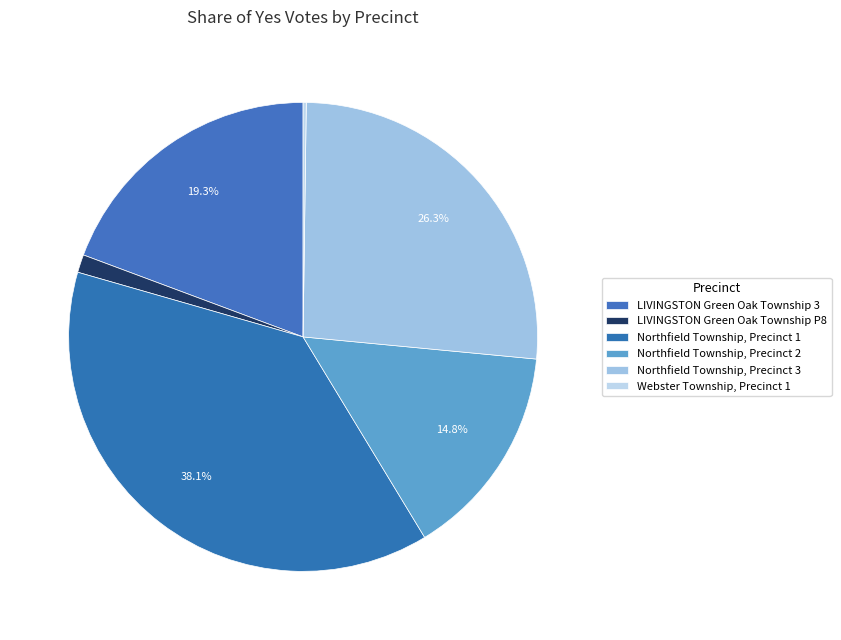

To the nearest percent, what percentage of the pie is Northfield Township, Precinct 3?

26%